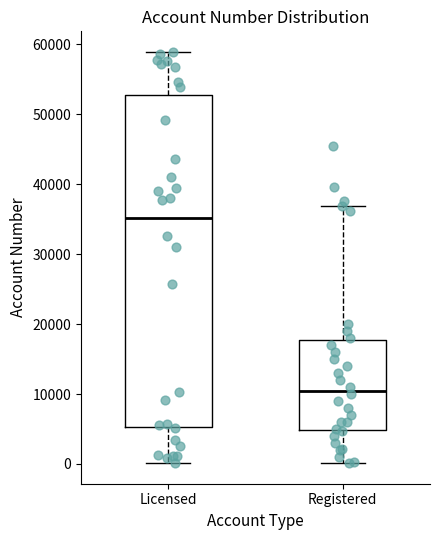

Which box has the highest median line?

Licensed